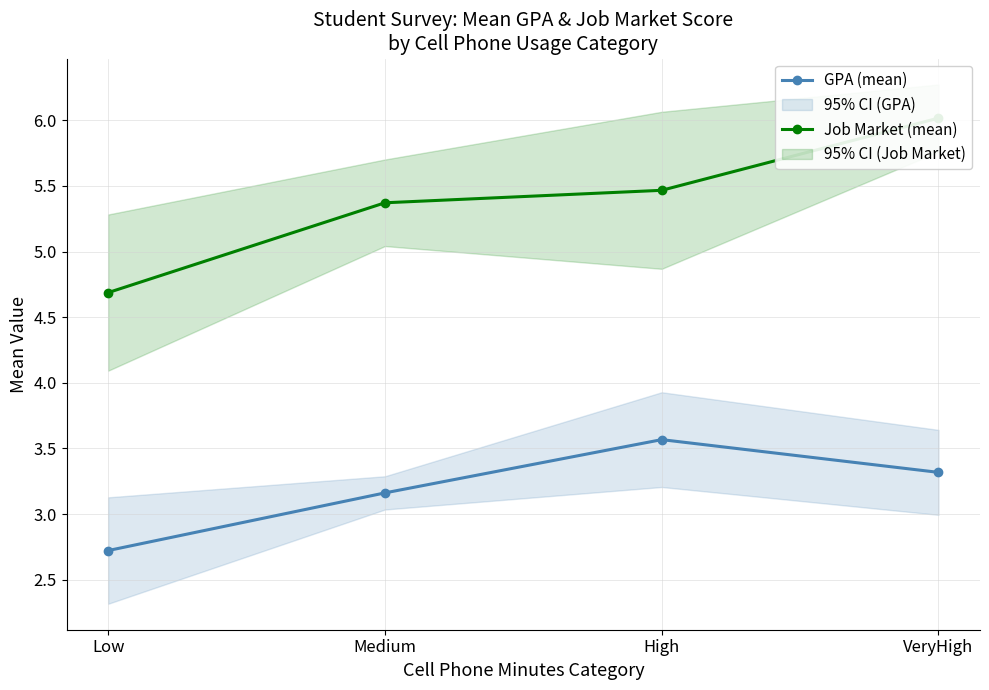

What is the minimum value for Job Market (mean)?

4.7